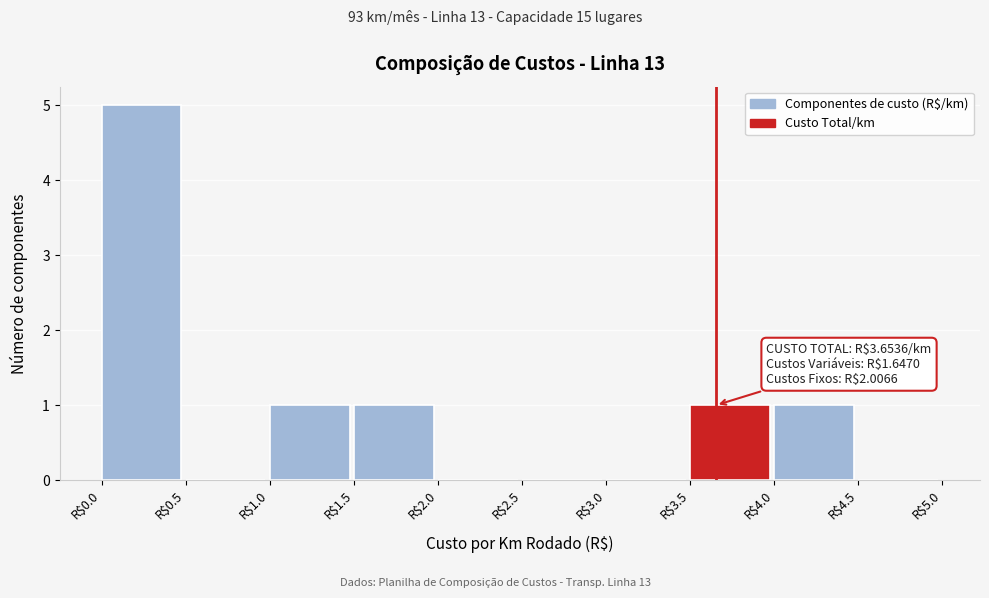

Which range on the x-axis has the tallest bar?

0.0 to 0.5